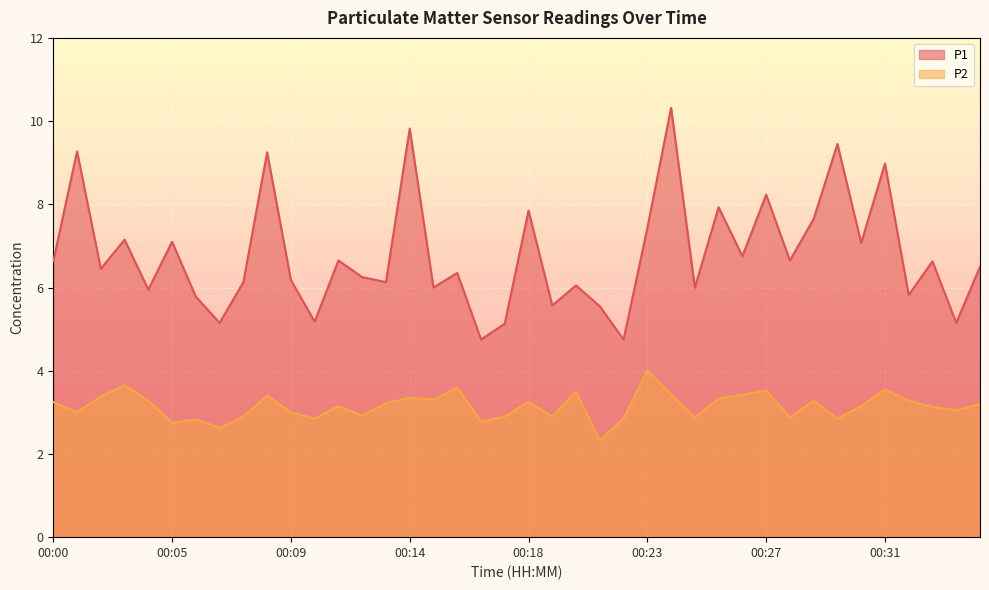

How many interior local valleys does the P1 series have?

15